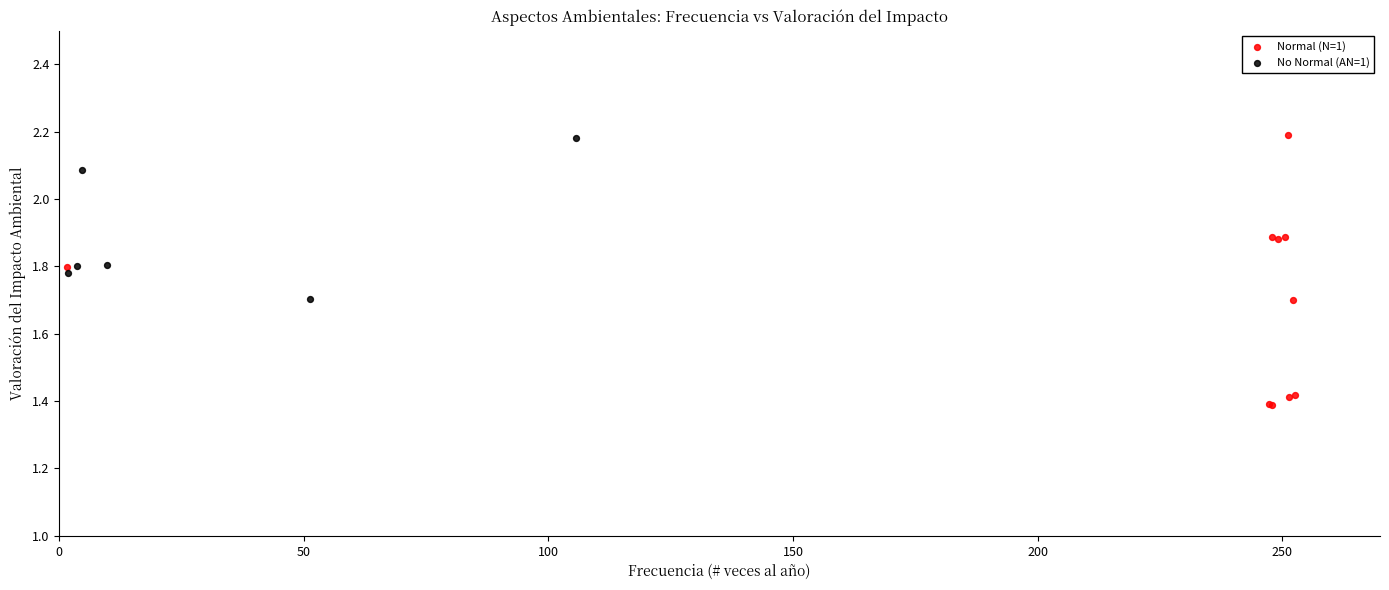

Which series contains the lowest Y value?

Normal (N=1)